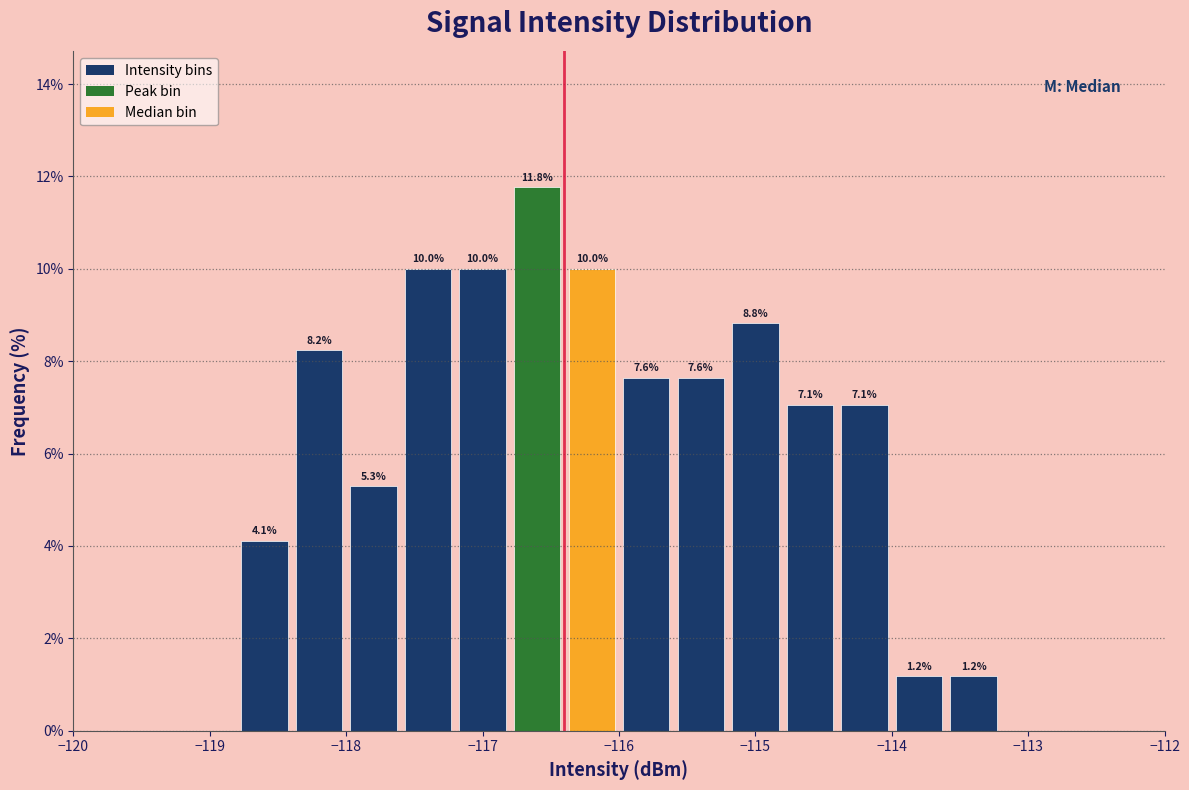

Which range on the x-axis has the tallest bar?

-116.8 to -116.4